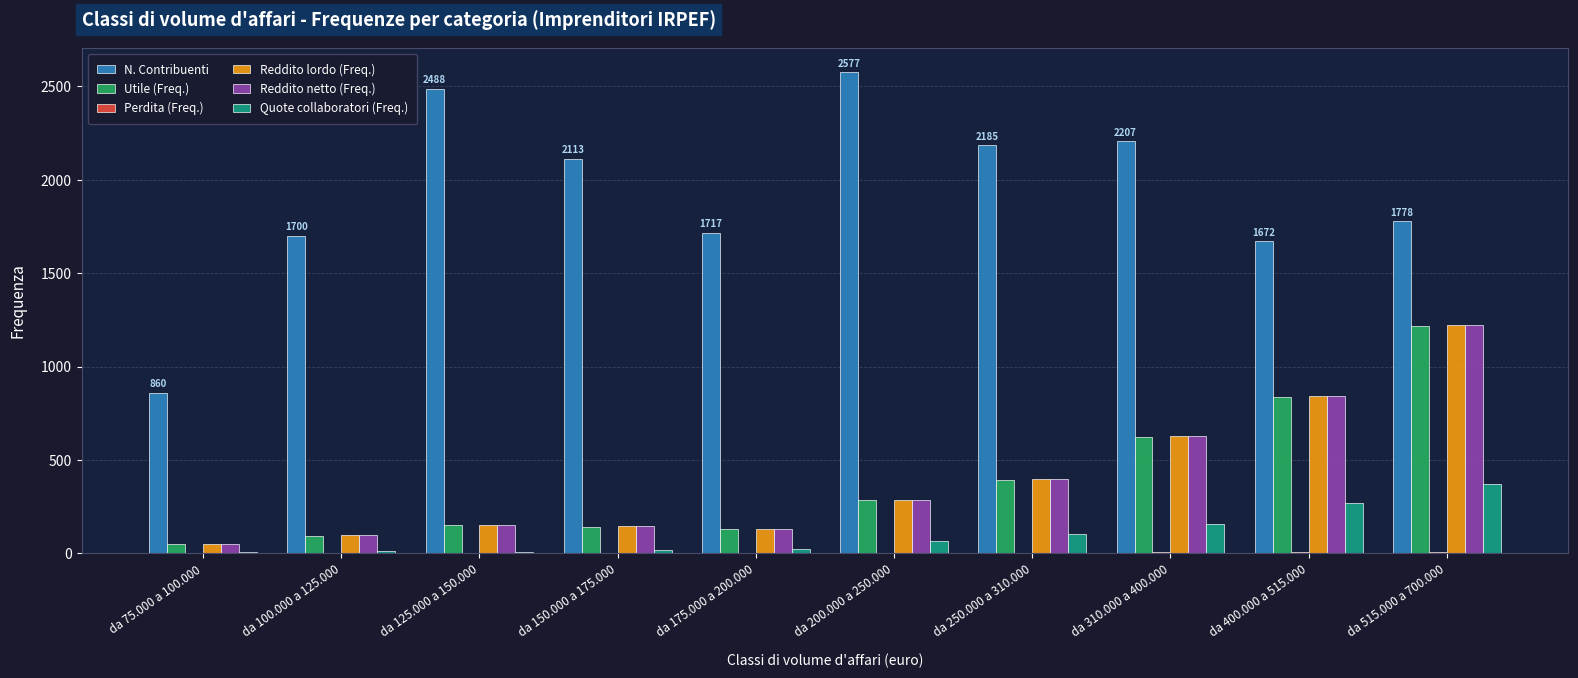

The Reddito lordo (Freq.) series shows 151 at da 125.000 a 150.000. True or false?

True